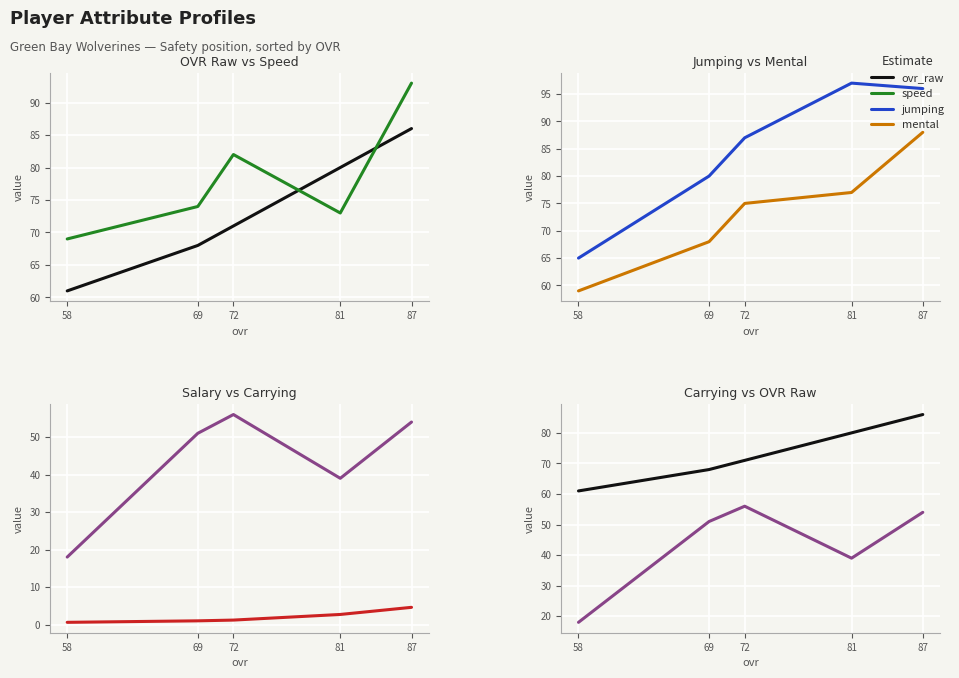

True or false: mental and salary cross at least once.

False